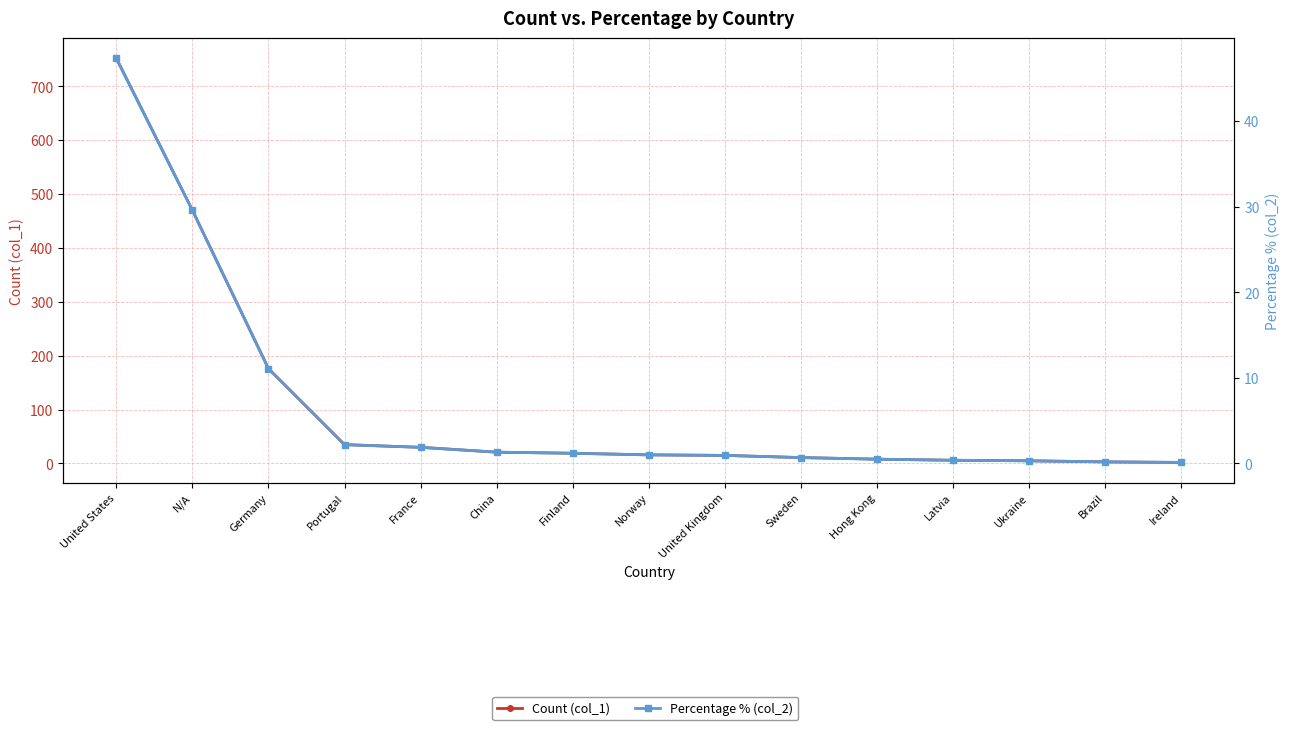

The Percentage % (col_2) series shows 0.0 at Brazil. True or false?

False